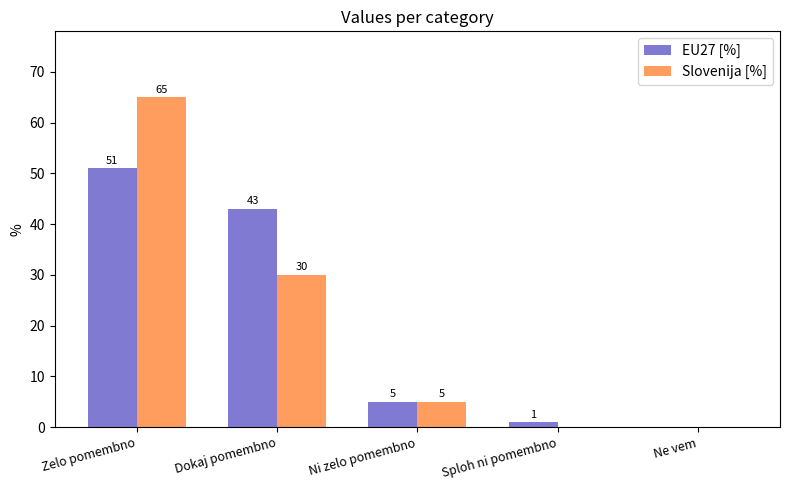

At which category is the sum across all series the highest?

Zelo pomembno